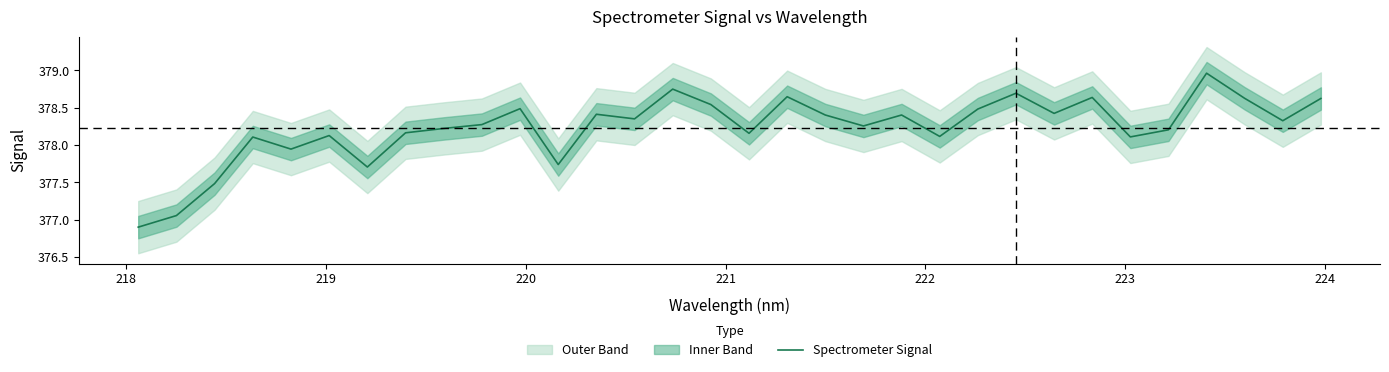

Reading right to left, transcribe all the data shown in this chart.

378.6	378.3	378.6	379.0	378.2	378.1	378.6	378.4	378.7	378.5	378.1	378.4	378.3	378.4	378.6	378.2	378.5	378.8	378.4	378.4	377.7	378.5	378.3	378.2	378.2	377.7	378.1	377.9	378.1	377.5	377.1	376.9